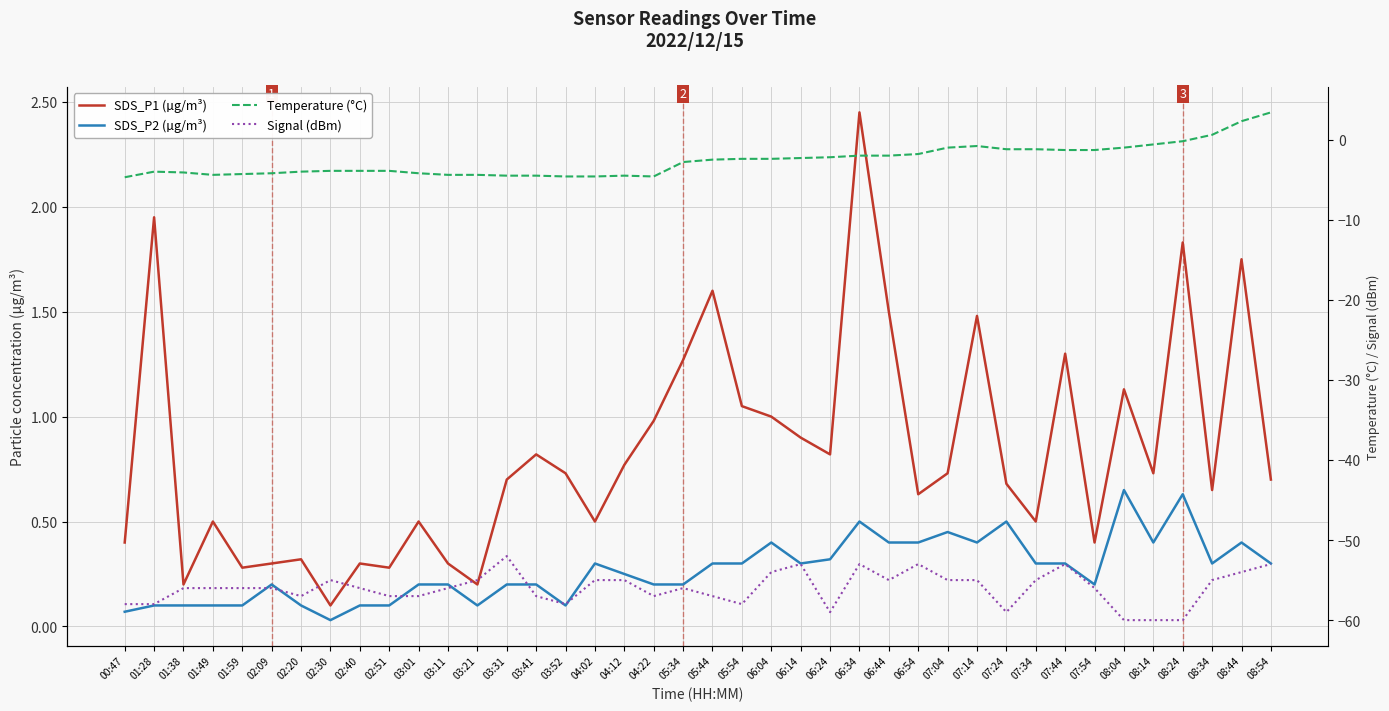

What is the label of the 7th point from the right?

07:54